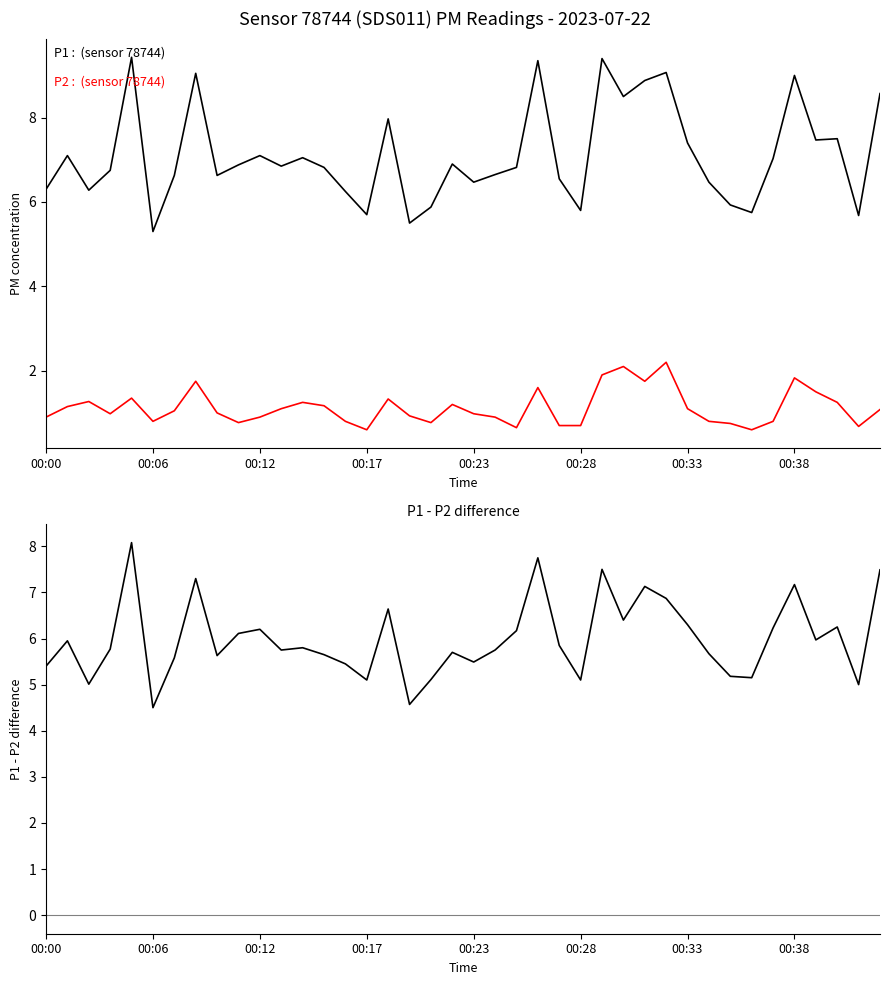

What is the maximum value shown in the chart?

9.4